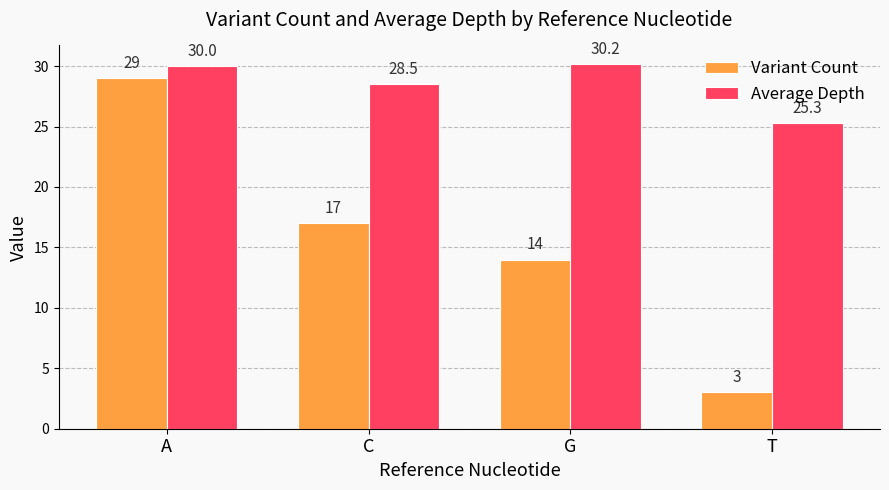

What is the sum of the Average Depth values at C and A?

58.5